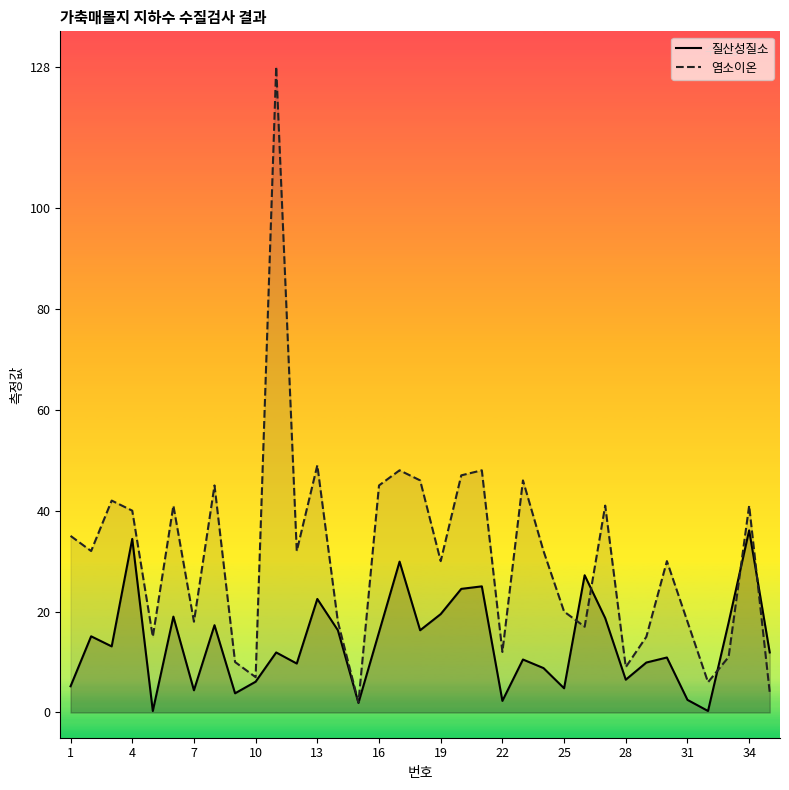

Reading left to right, extract all data points from this chart.

질산성질소: 5.2	15.1	13.1	34.4	0.3	19.0	4.4	17.3	3.8	6.1	11.9	9.7	22.5	16.3	1.9	15.9	29.9	16.3	19.5	24.5	25.0	2.3	10.5	8.8	4.8	27.2	18.7	6.5	9.9	10.9	2.5	0.3	17.8	36.1	11.9
염소이온: 35.0	32.0	42.0	40.0	15.0	41.0	18.0	45.0	10.0	7.0	128.0	32.0	49.0	18.0	2.0	45.0	48.0	46.0	30.0	47.0	48.0	12.0	46.0	32.0	20.0	17.0	41.0	9.0	15.0	30.0	18.0	6.0	11.0	41.0	4.0